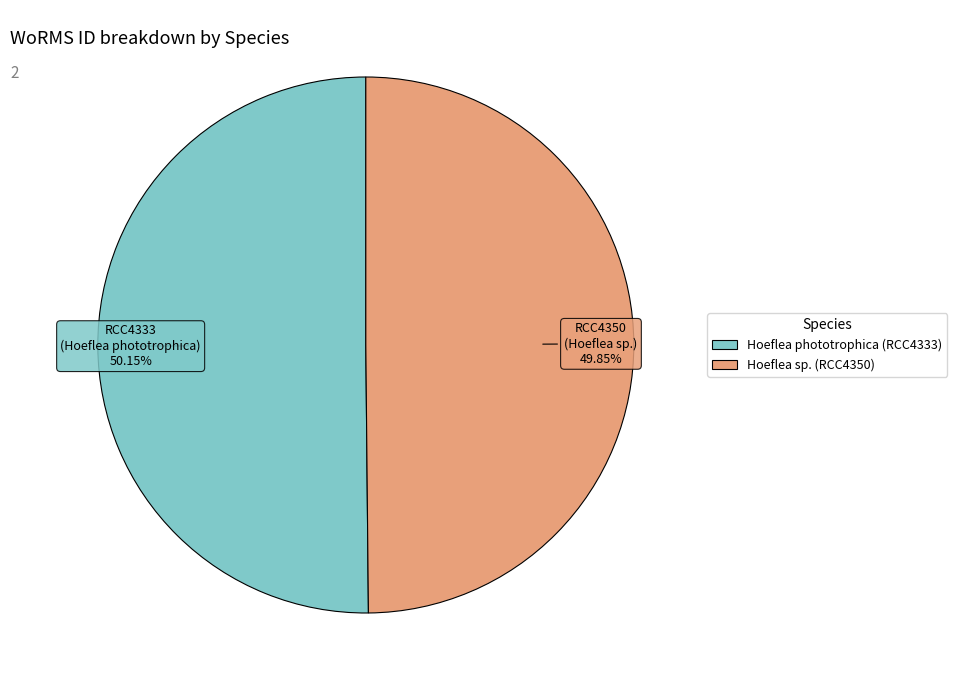

The Hoeflea phototrophica (RCC4333) slice represents 50% of the pie. True or false?

True